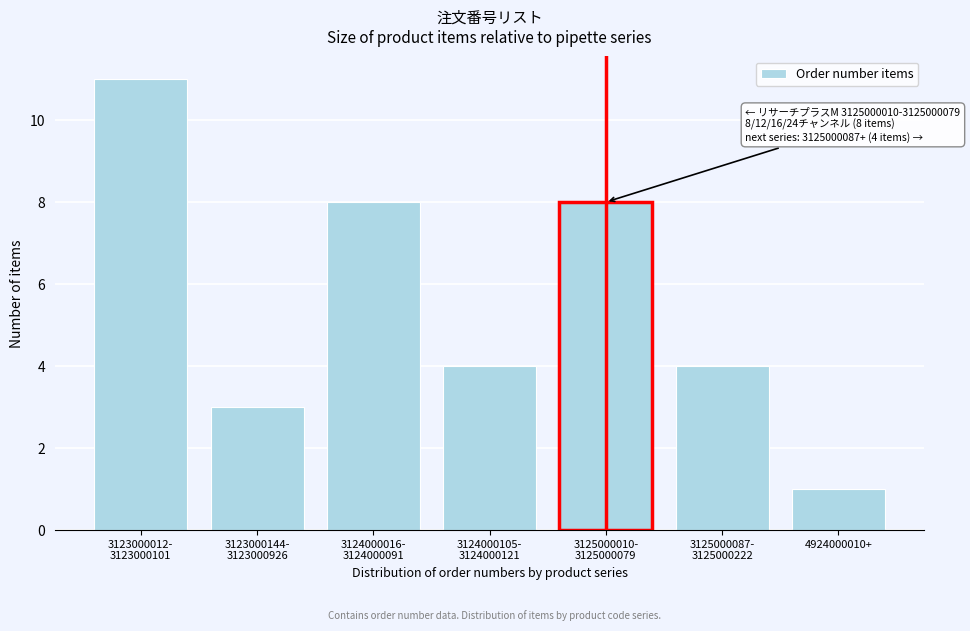

Reading left to right, list all the values displayed in this chart.

11	3	8	4	8	4	1